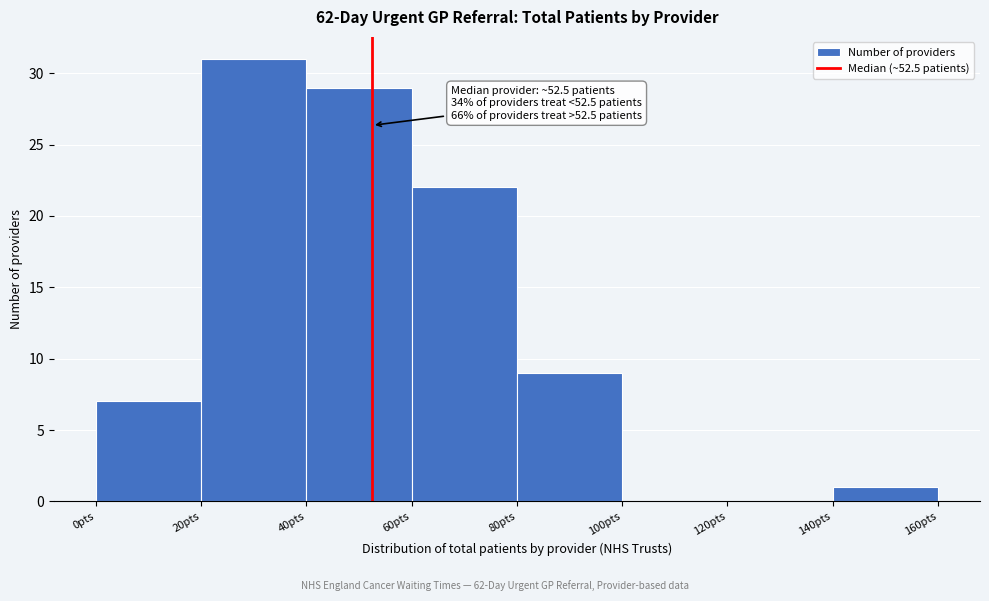

Which range on the x-axis has the tallest bar?

20 to 40